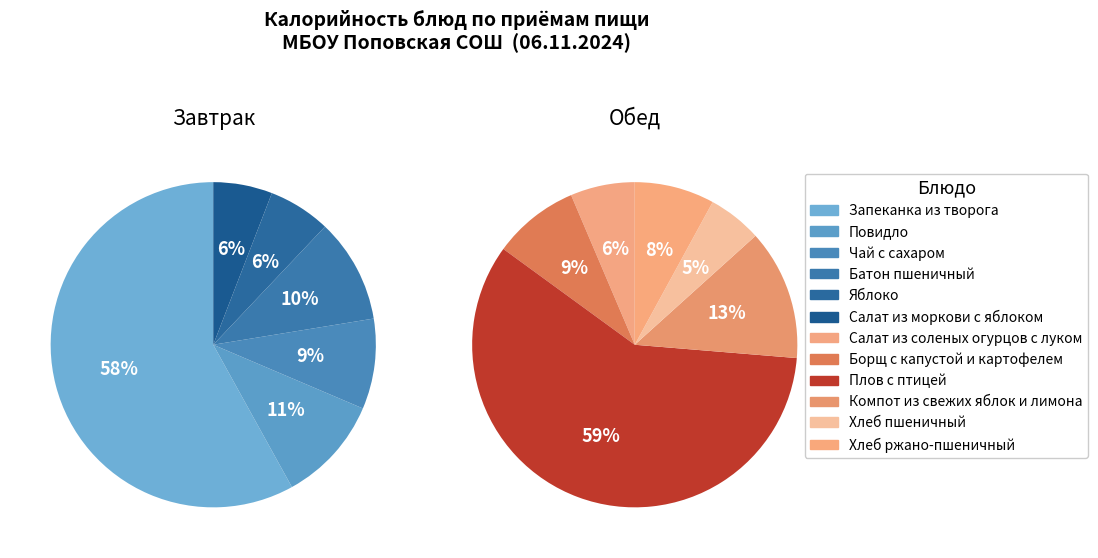

At 0, list the series in order from smallest to largest.

Обед, Завтрак